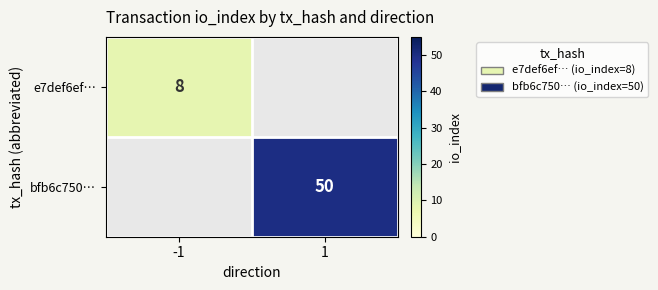

True or false: bfb6c750… has a value of 21 at 1.

False